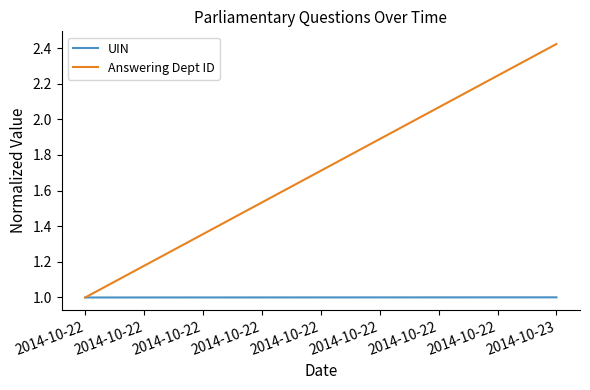

What is the difference between the Answering Dept ID values at 2014-10-23 and 2014-10-22?

1.4